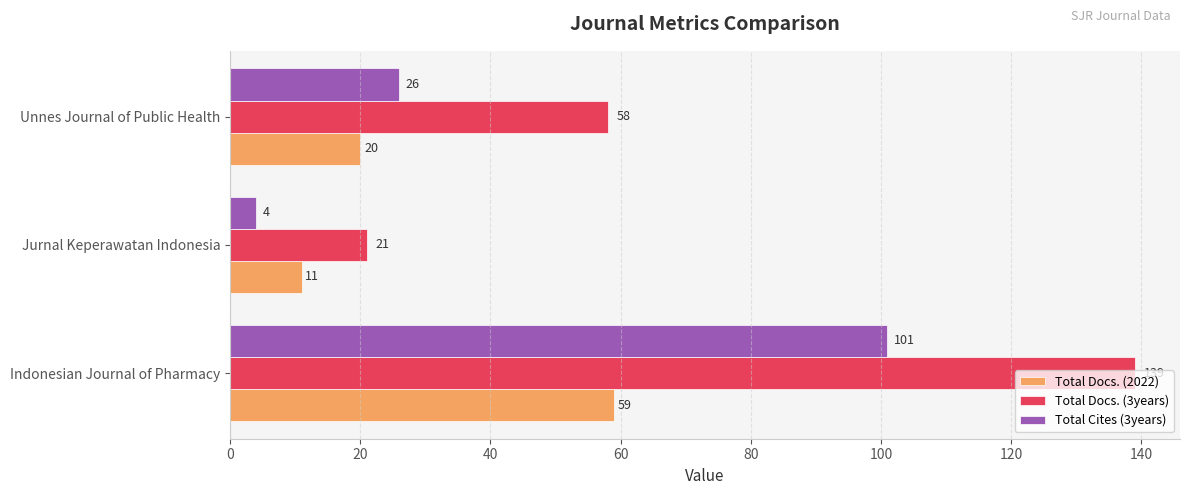

Rank the categories by Total Cites (3years) value from lowest to highest.

Jurnal Keperawatan Indonesia, Unnes Journal of Public Health, Indonesian Journal of Pharmacy